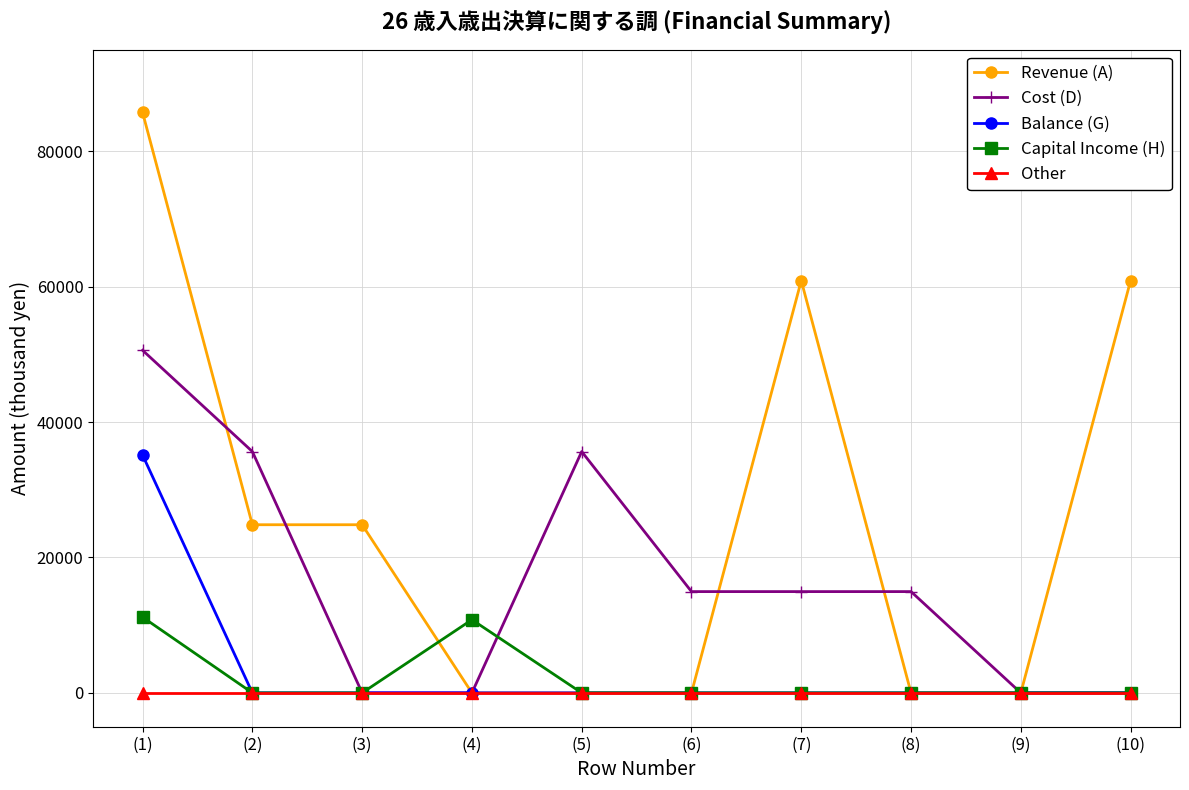

List the series in order of their peak value, lowest first.

Other, Capital Income (H), Balance (G), Cost (D), Revenue (A)